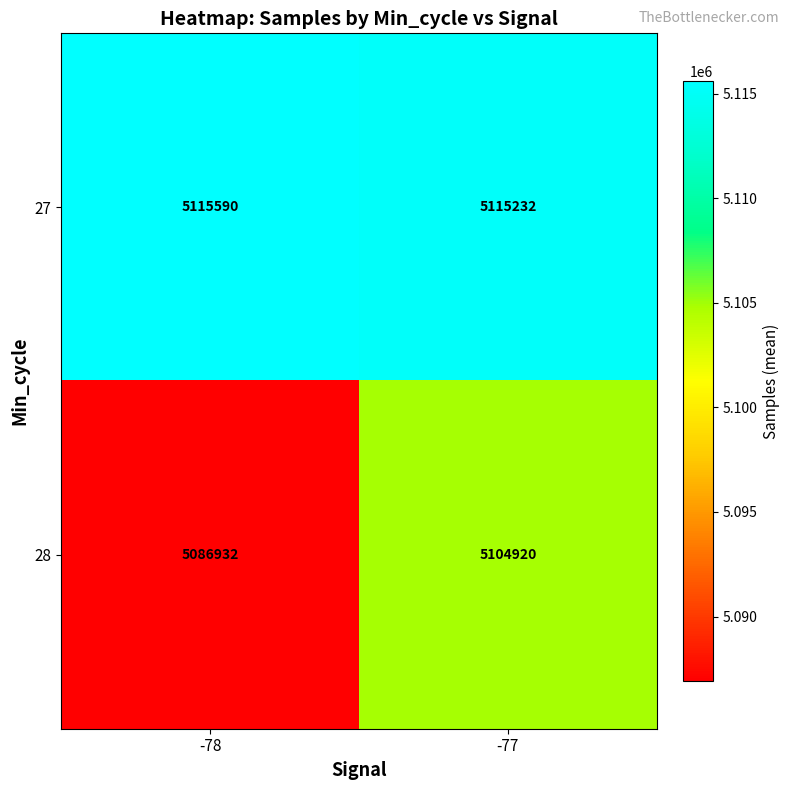

Which category has the lowest value across all series?

-78